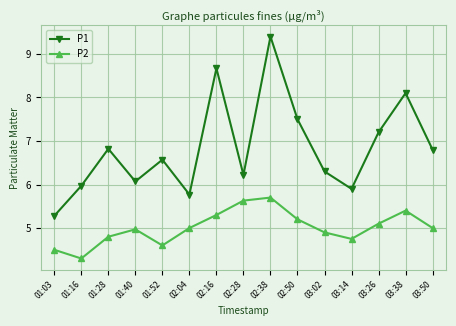

Reading left to right, extract all data points from this chart.

P1: 01:03=5.3	01:16=6.0	01:28=6.8	01:40=6.1	01:52=6.6	02:04=5.8	02:16=8.7	02:28=6.2	02:38=9.4	02:50=7.5	03:02=6.3	03:14=5.9	03:26=7.2	03:38=8.1	03:50=6.8
P2: 01:03=4.5	01:16=4.3	01:28=4.8	01:40=5.0	01:52=4.6	02:04=5.0	02:16=5.3	02:28=5.6	02:38=5.7	02:50=5.2	03:02=4.9	03:14=4.8	03:26=5.1	03:38=5.4	03:50=5.0